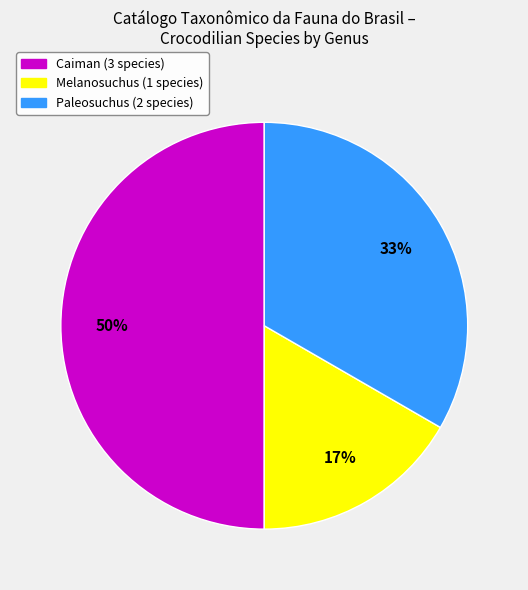

To the nearest percent, what is the difference between the largest and smallest slice percentages?

33%